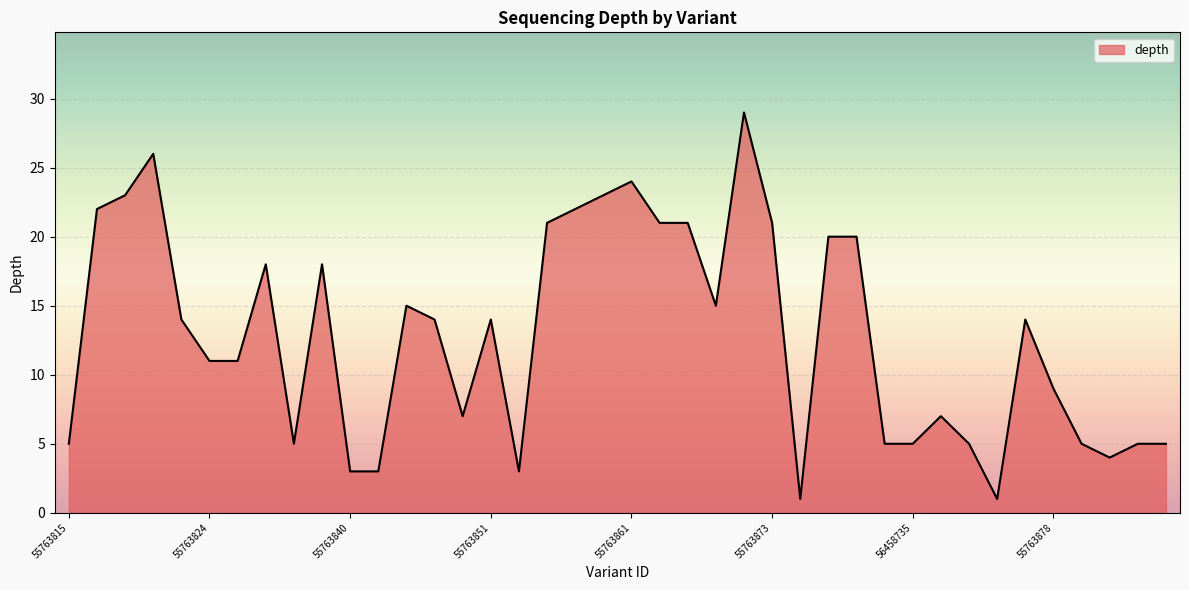

What is the greatest value displayed?

29